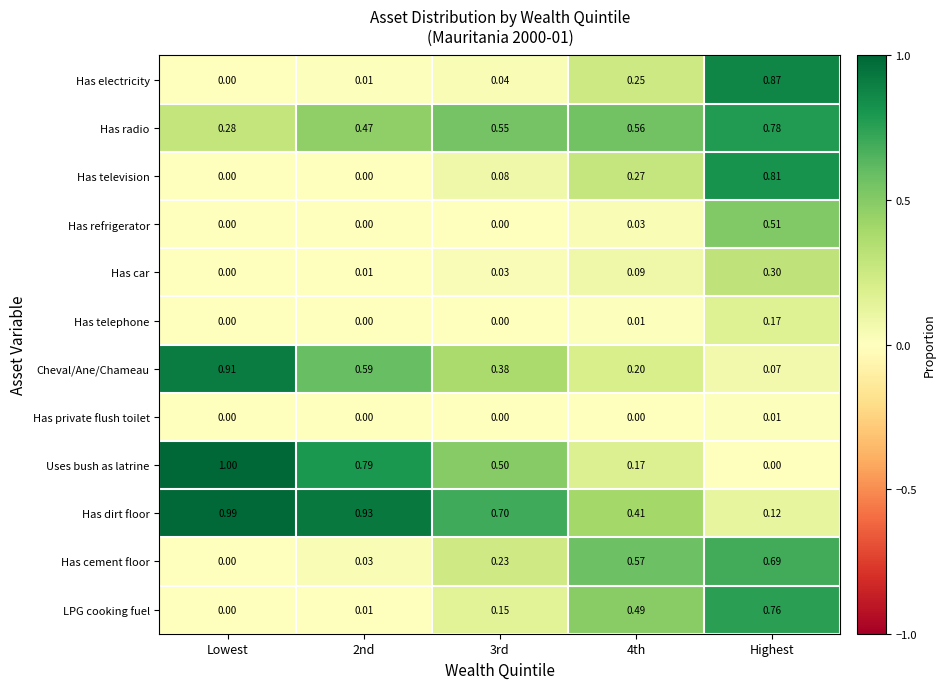

At which category is the sum across all series the highest?

Highest